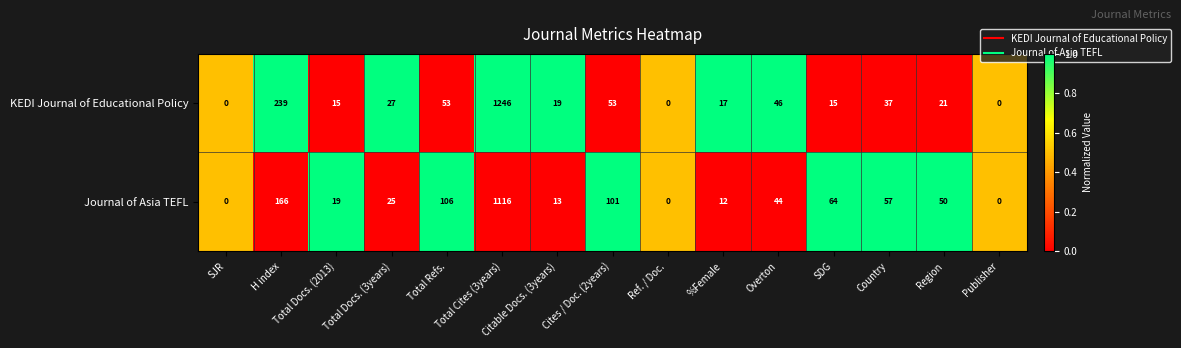

Which series has the largest total across all categories?

KEDI Journal of Educational Policy